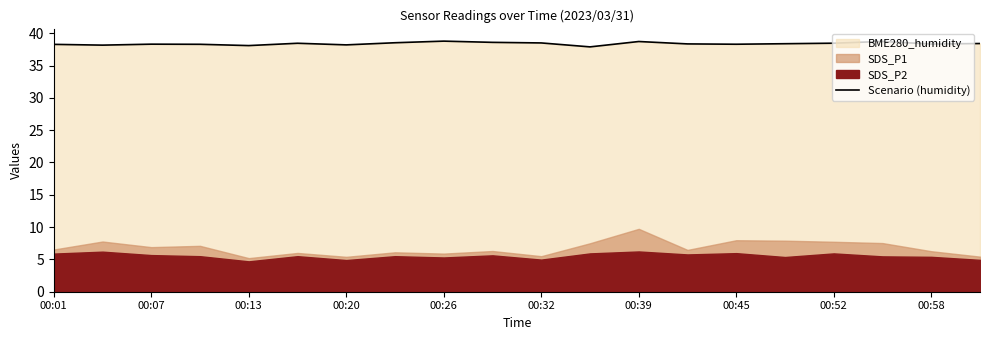

What is the minimum value for Scenario (humidity)?

37.9